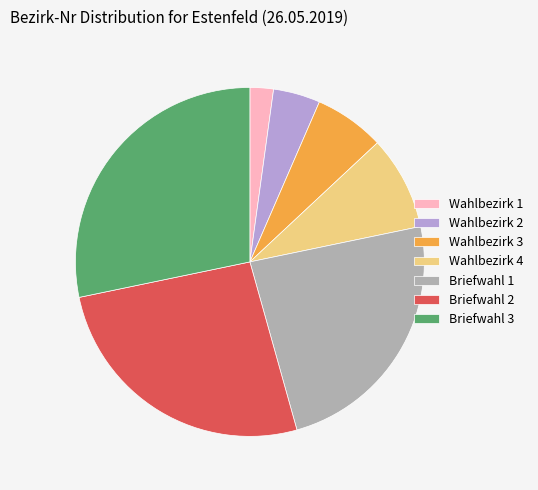

Which has a higher value, Wahlbezirk 1 or Wahlbezirk 3?

Wahlbezirk 3